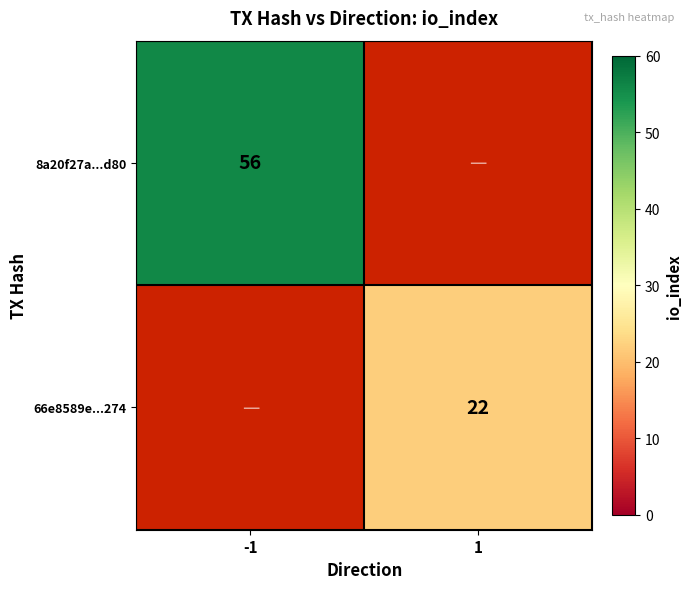

Is it true that 66e8589e...274 equals 22 at 1?

True